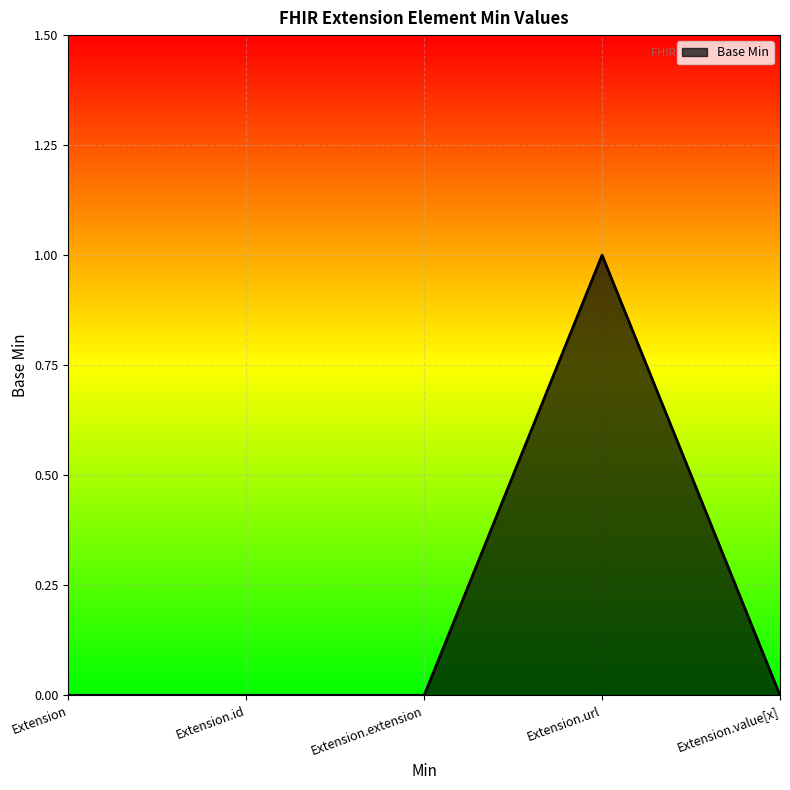

Which has a higher value, Extension.id or Extension.url?

Extension.url